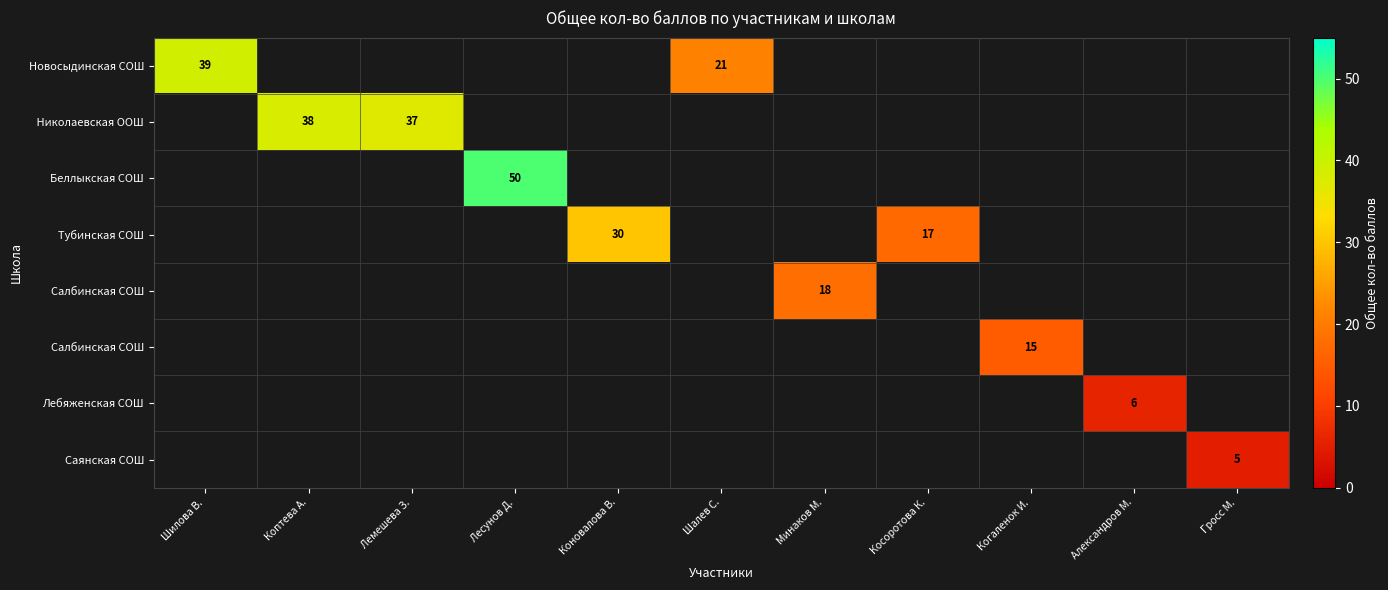

Which label corresponds to the largest value in the chart?

Лесунов Д.